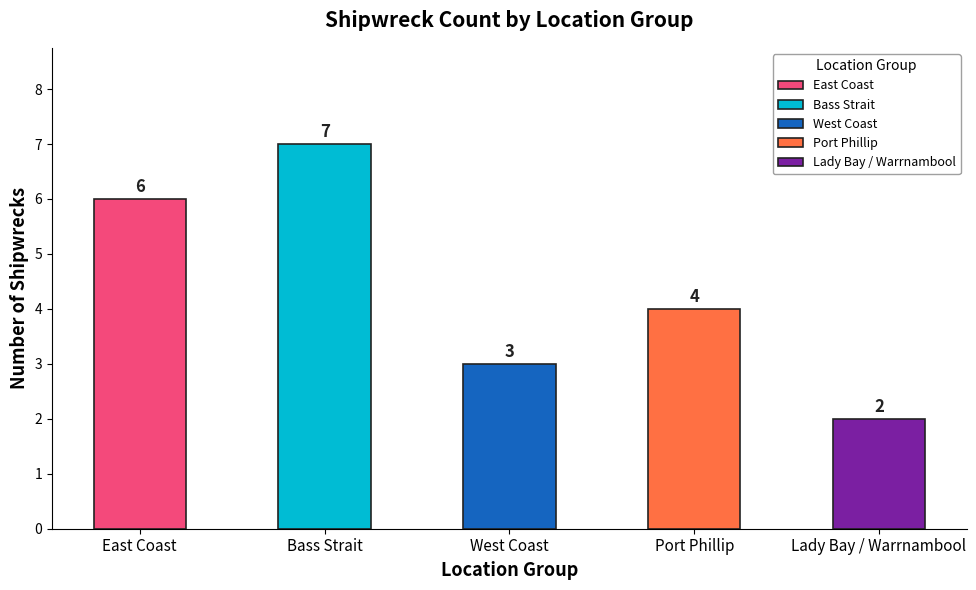

True or false: the data shows 6 at East Coast.

True